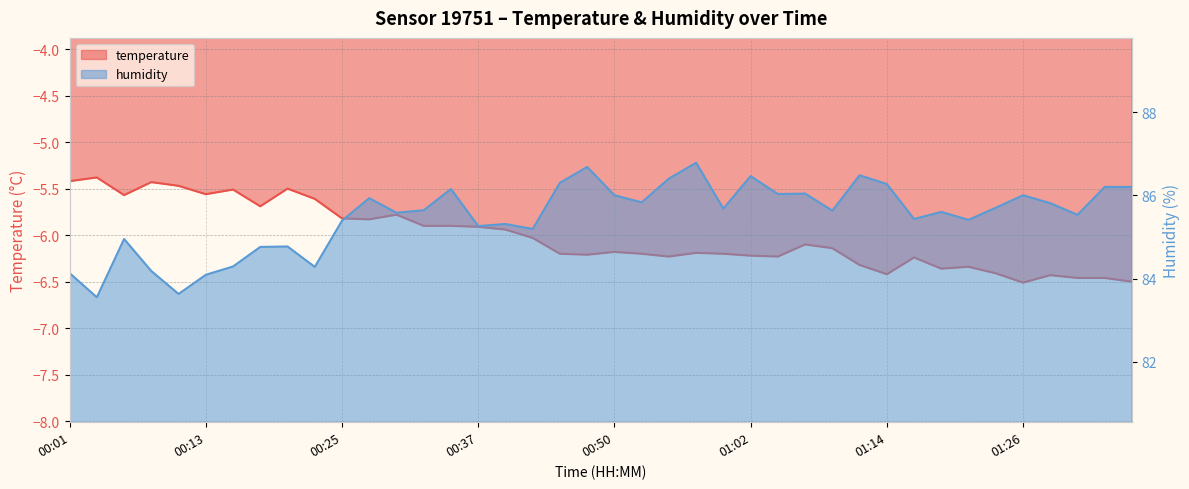

True or false: humidity has a value of 86.5 at 01:11.

True